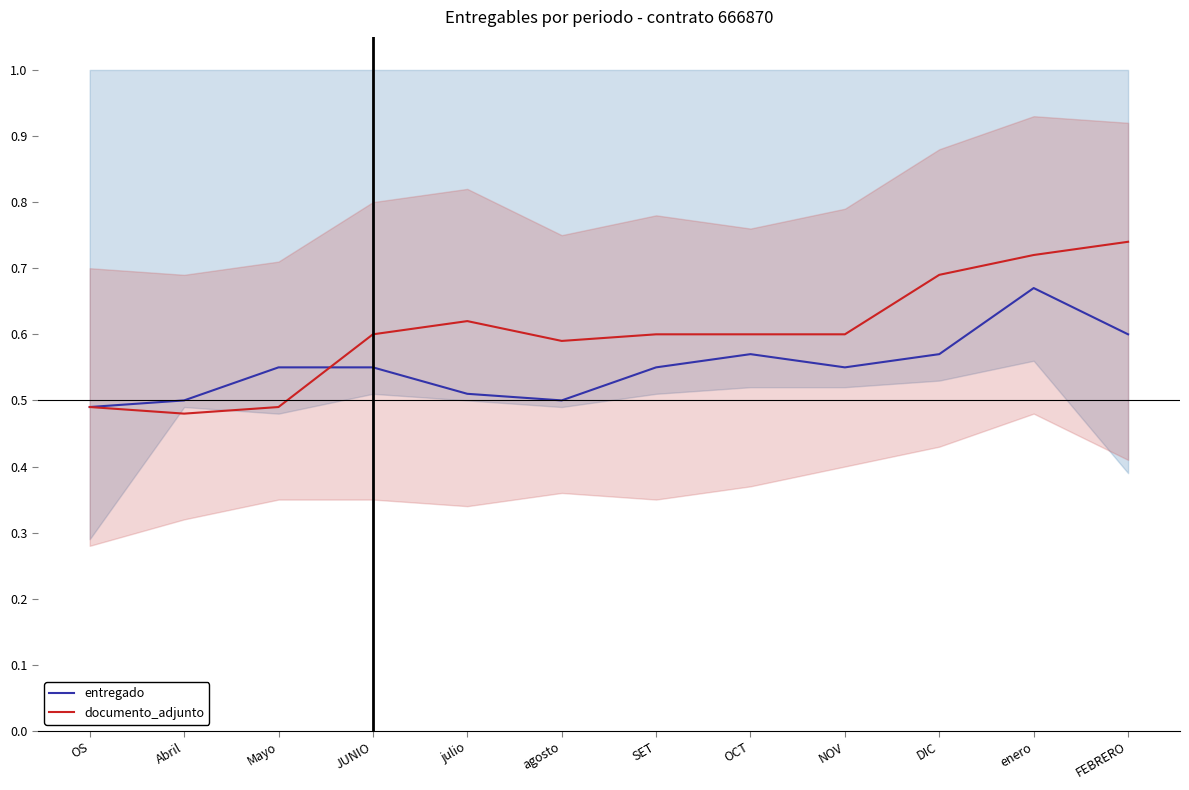

What are all the series names shown in the legend?

entregado, documento_adjunto